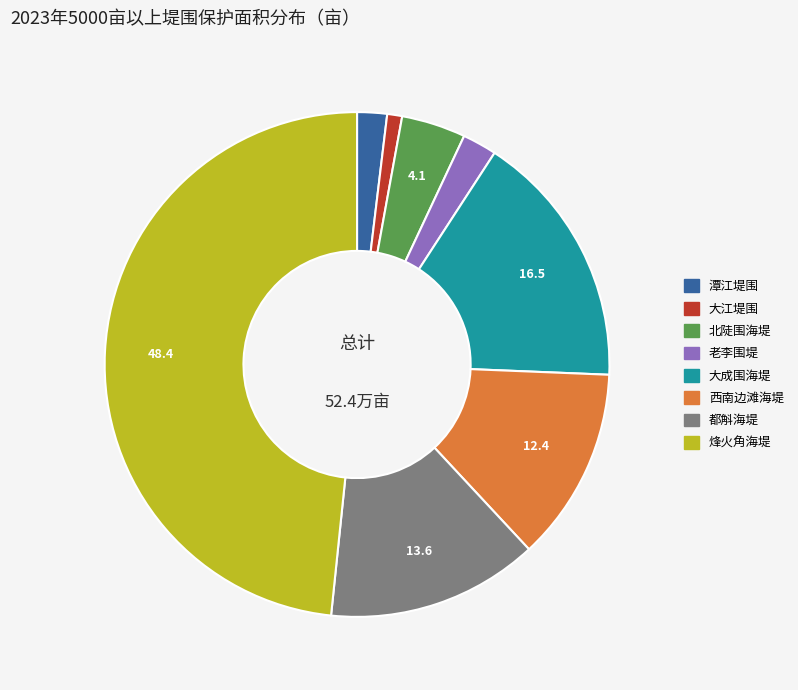

Does 大成围海堤 represent more than half of the total?

No